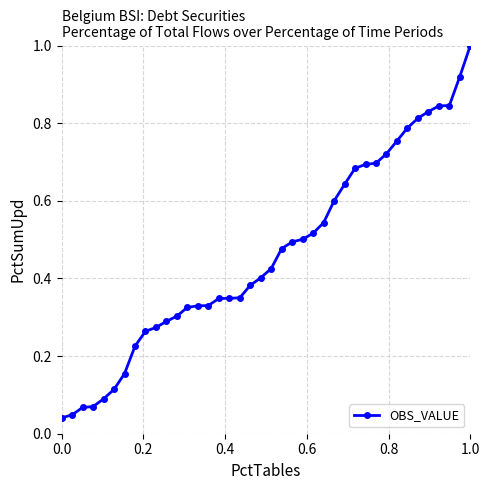

What is the difference between the maximum and minimum values?

1.0